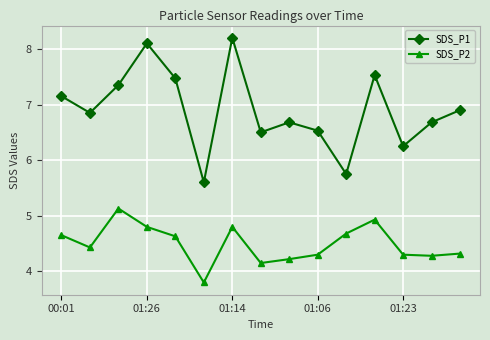

List the series in order of their peak value, highest first.

SDS_P1, SDS_P2